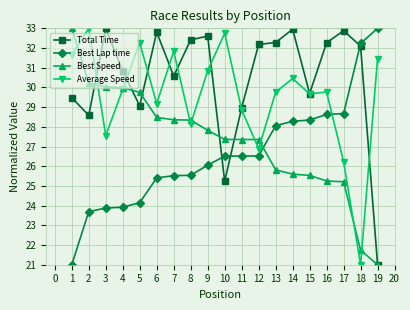

What are all the series names shown in the legend?

Total Time, Best Lap time, Best Speed, Average Speed